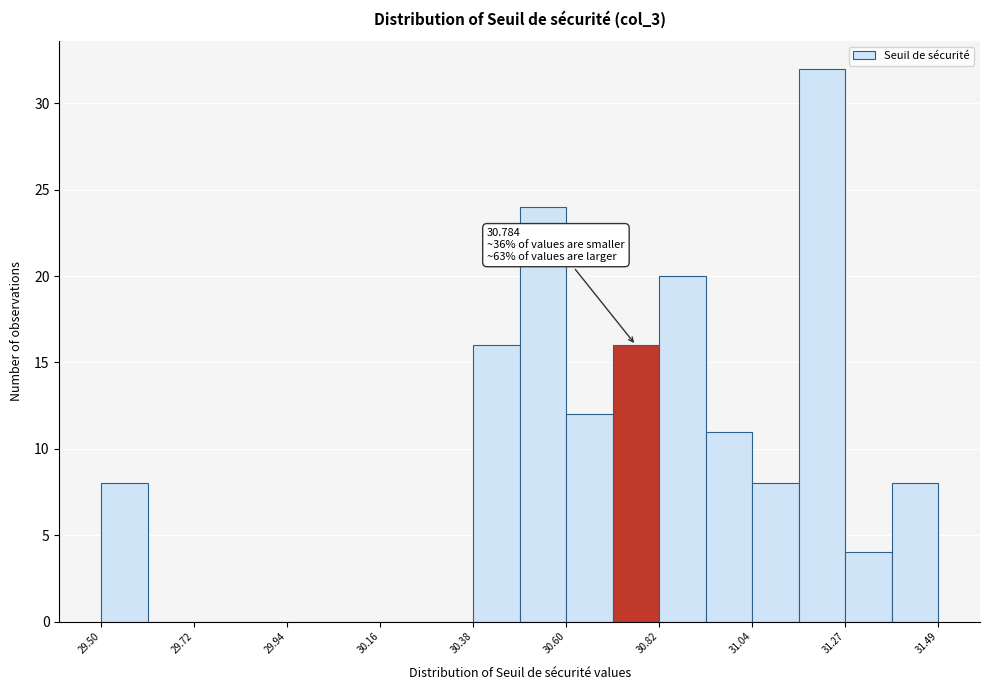

Around what value on the x-axis is the tallest bar? Give the approximate position of its centre, as read against the axis.

31.20